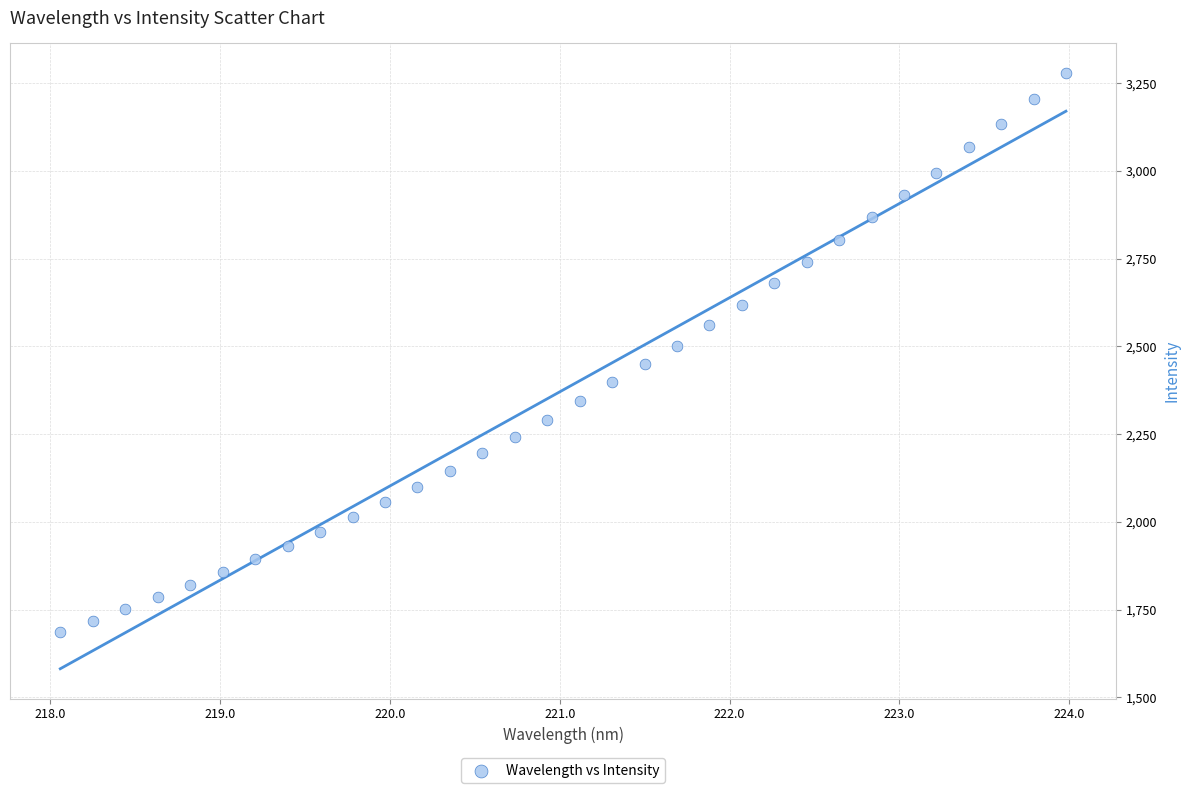

What is the range of Y values (max minus min)?

1591.8